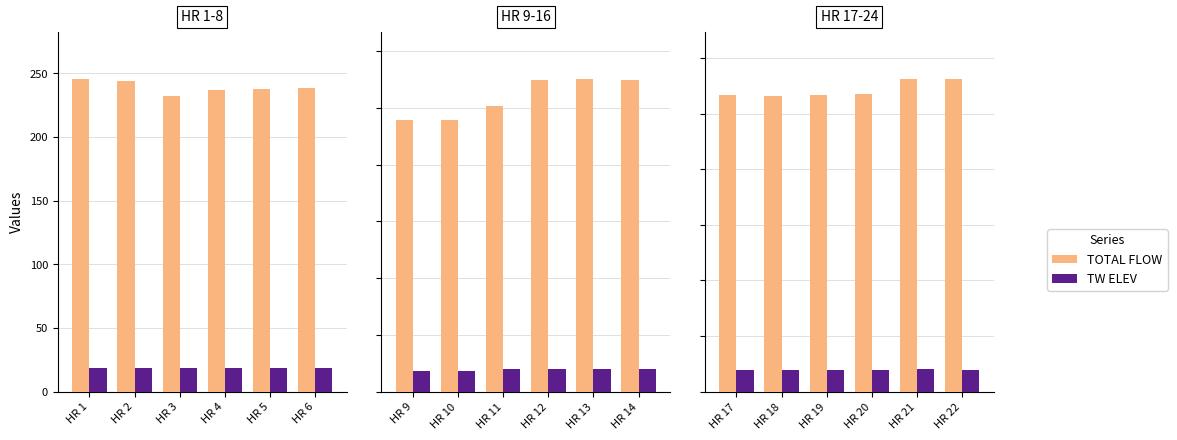

Is the value of TW ELEV at HR 22 greater than the value of TOTAL FLOW at HR 17?

No